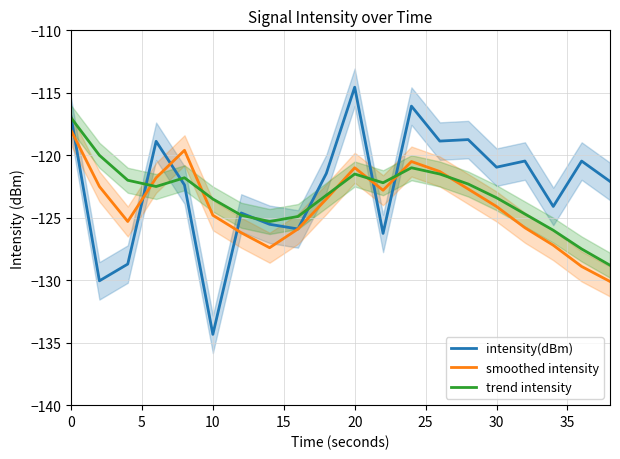

What is the maximum value for trend intensity?

-117.0